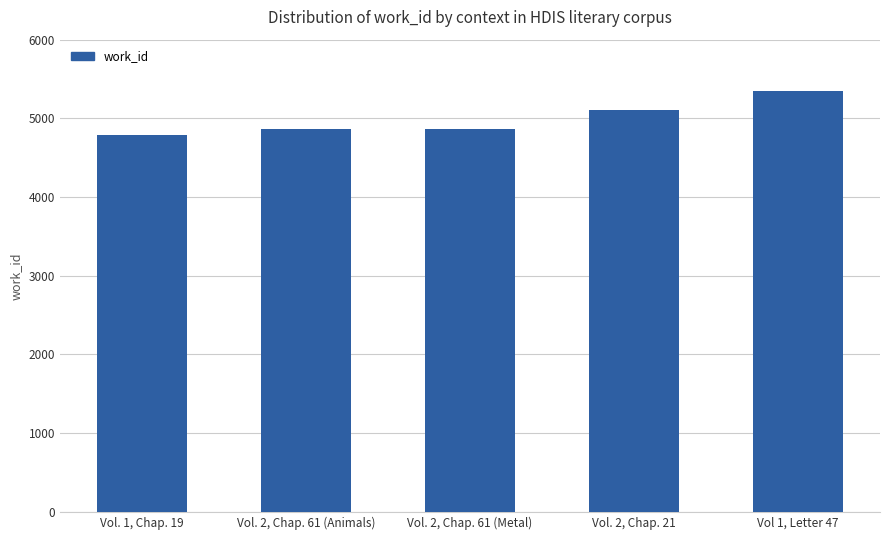

What is the difference between the values at Vol. 2, Chap. 61 (Animals) and Vol. 2, Chap. 21?

249